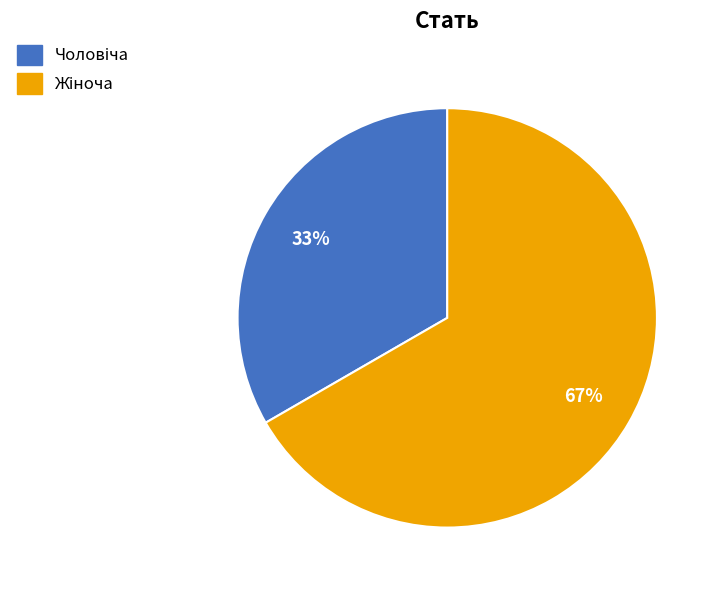

To the nearest percent, what is the average slice percentage?

50%